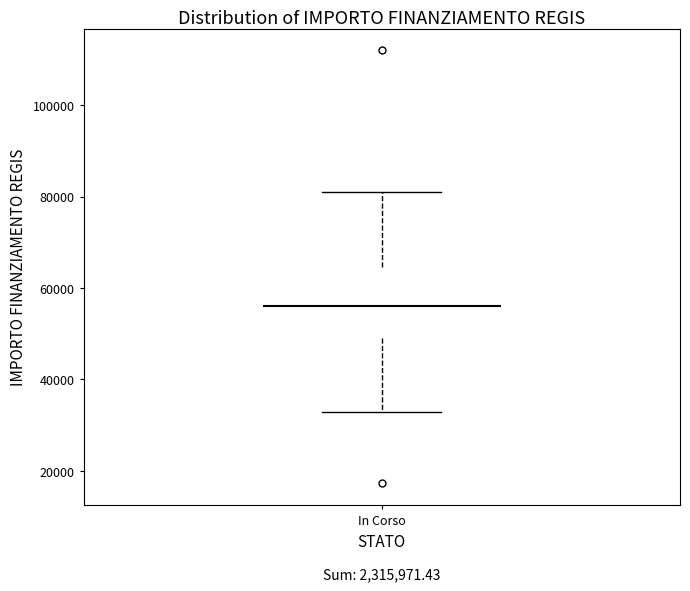

Read this box plot against the y-axis: the position of the median line, the range covered by the box, and the ends of both whiskers. The values are not printed on the chart, so give them approximately, as read against the axis.

median 56000, box 50000 to 64000, whiskers 32000 to 80000